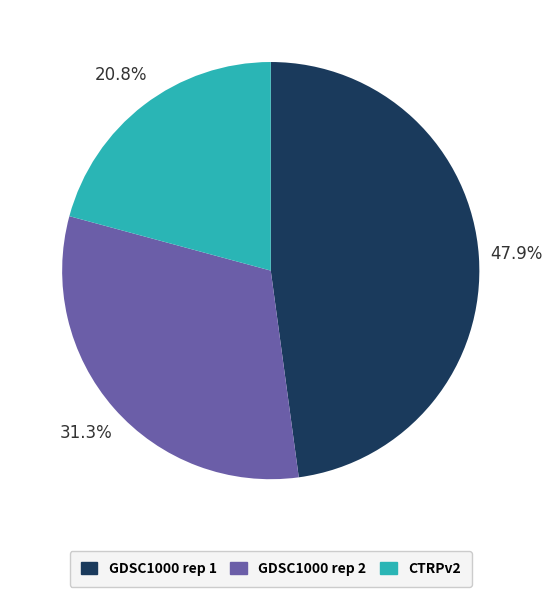

Rank the categories by value from highest to lowest.

GDSC1000 rep 1, GDSC1000 rep 2, CTRPv2